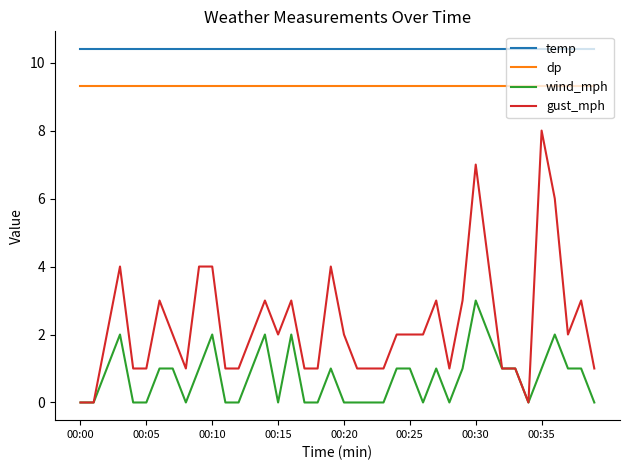

Which series has the largest range (max minus min)?

gust_mph